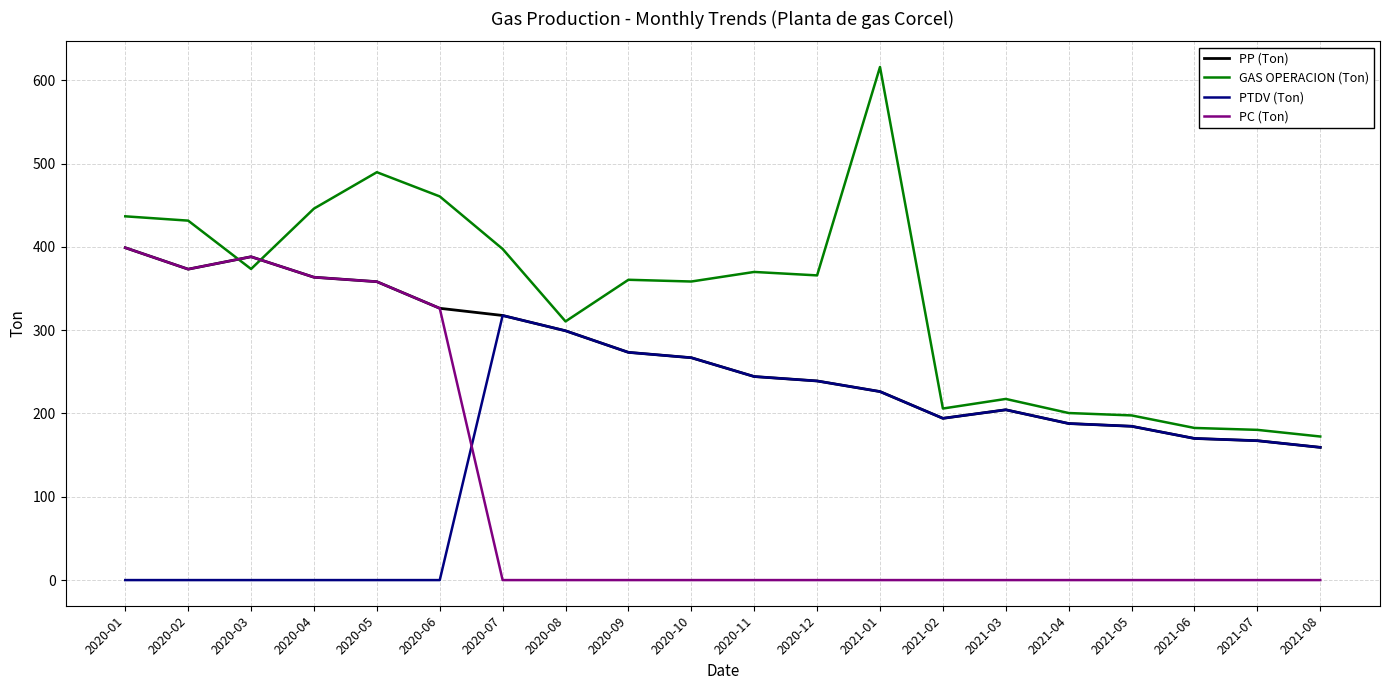

The PP (Ton) series shows 363.5 at 2020-04. True or false?

True